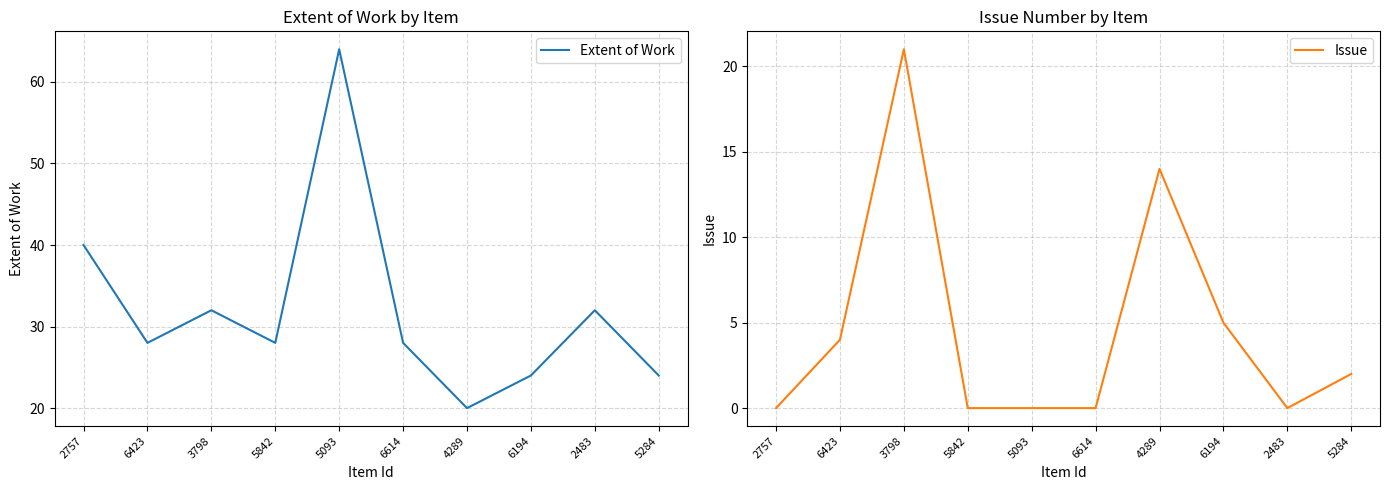

The Issue series shows 5 at 6194. True or false?

True